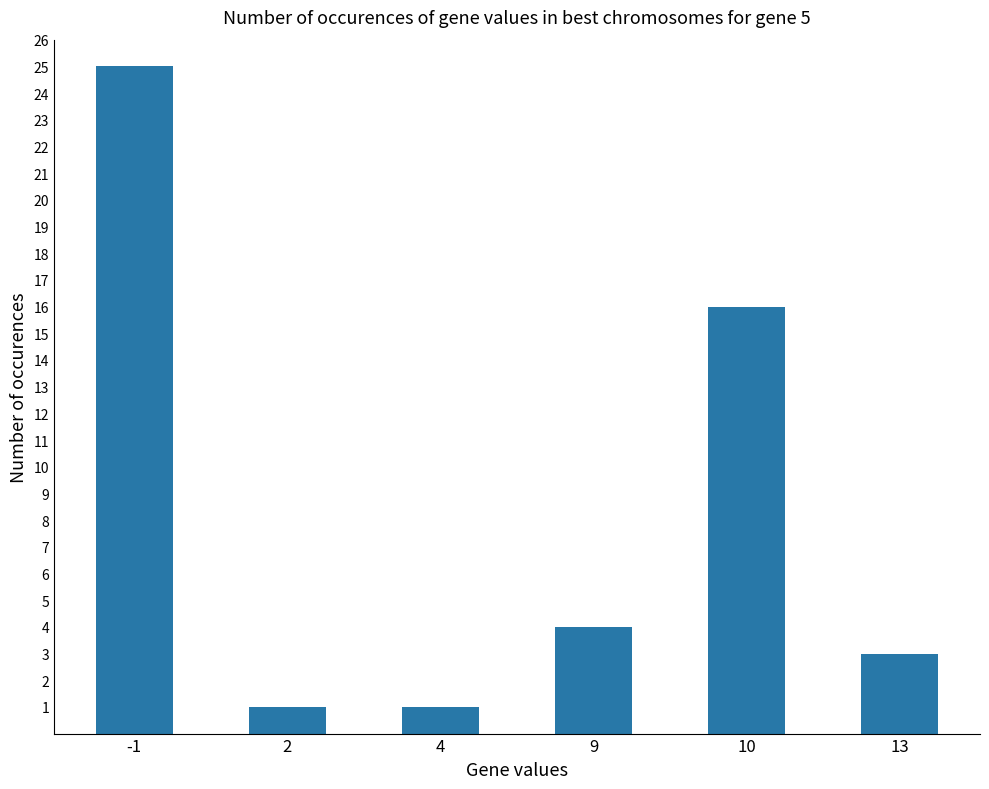

How many values are below 4?

3